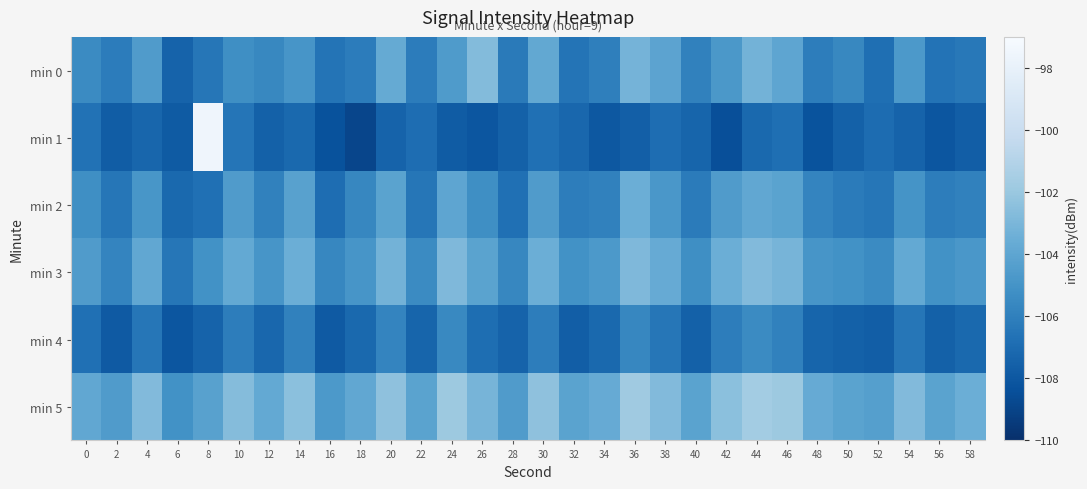

How many distinct data groups are displayed?

6